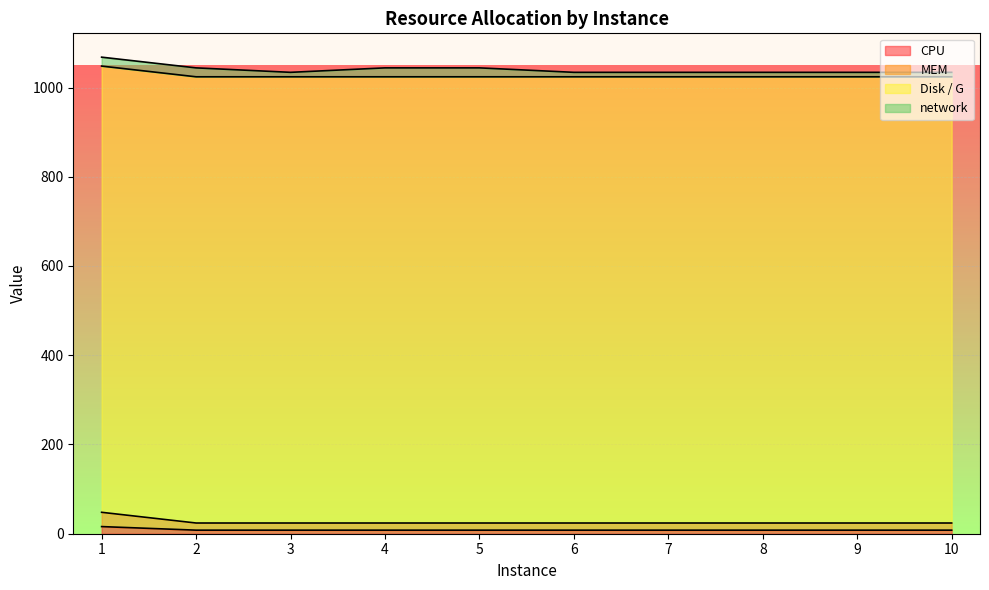

Is the value of MEM at 3 greater than the value of CPU at 2?

Yes